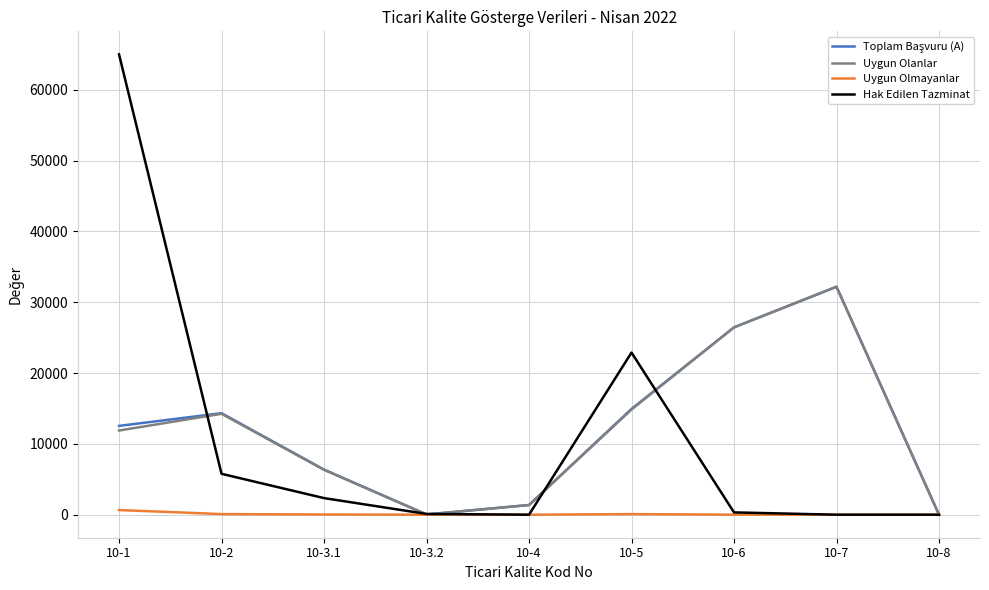

Where is Hak Edilen Tazminat nearest to the value 32509?

10-5